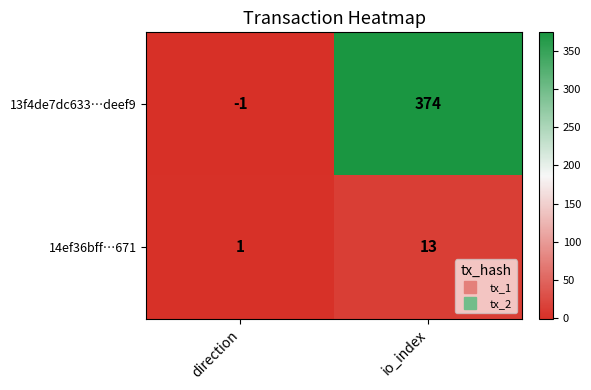

Which series has the widest spread of values?

13f4de7dc633…deef9